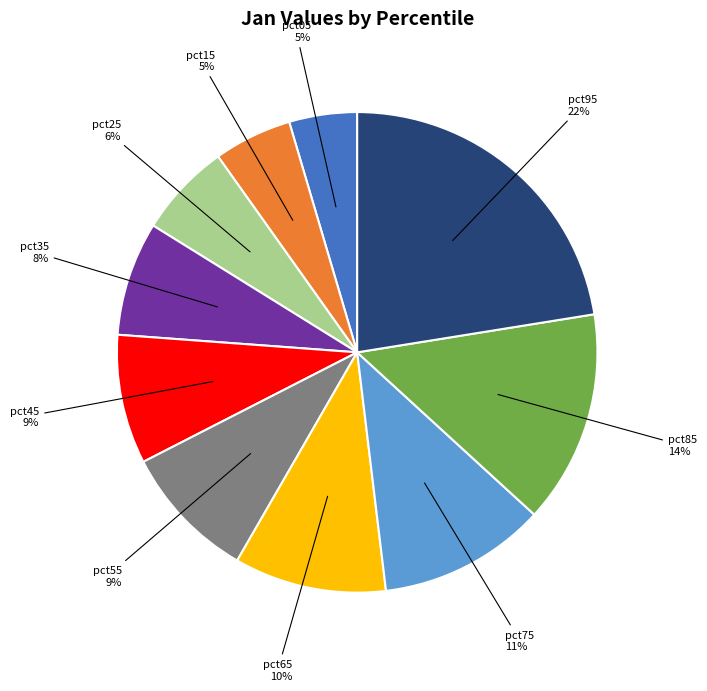

The pct35 slice represents 8% of the pie. True or false?

True